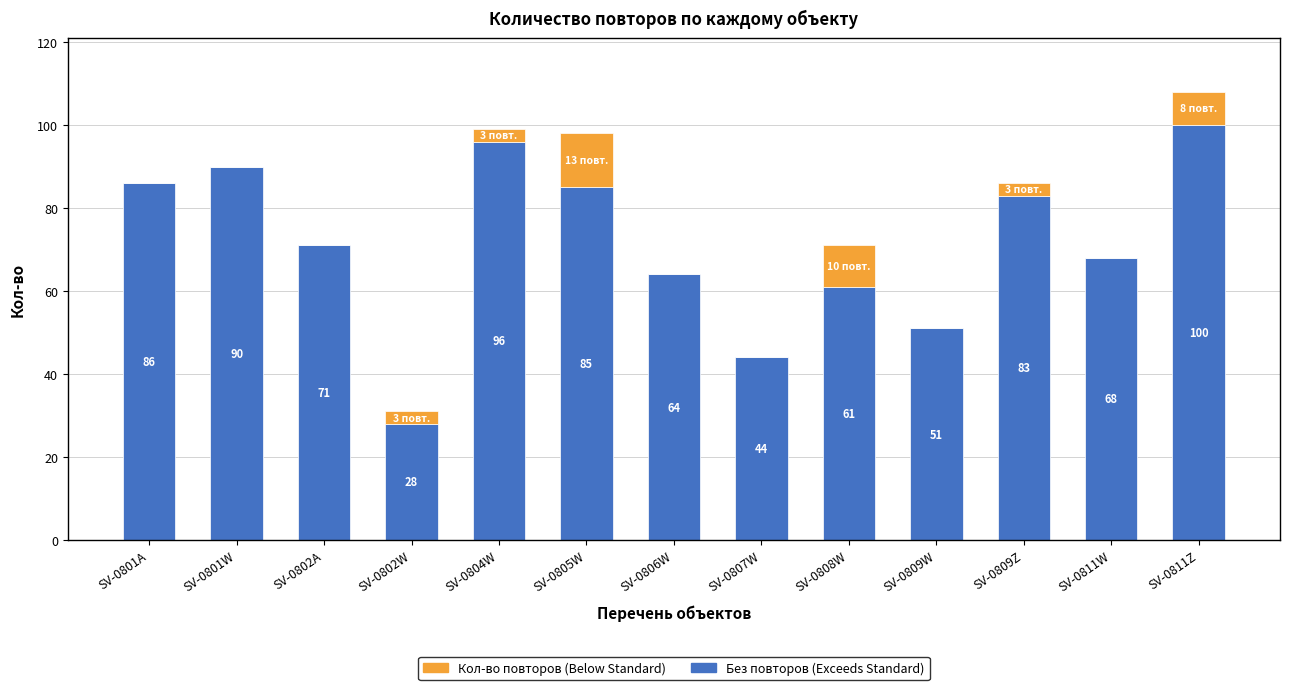

What is the total value across all series at SV-0802A?

71